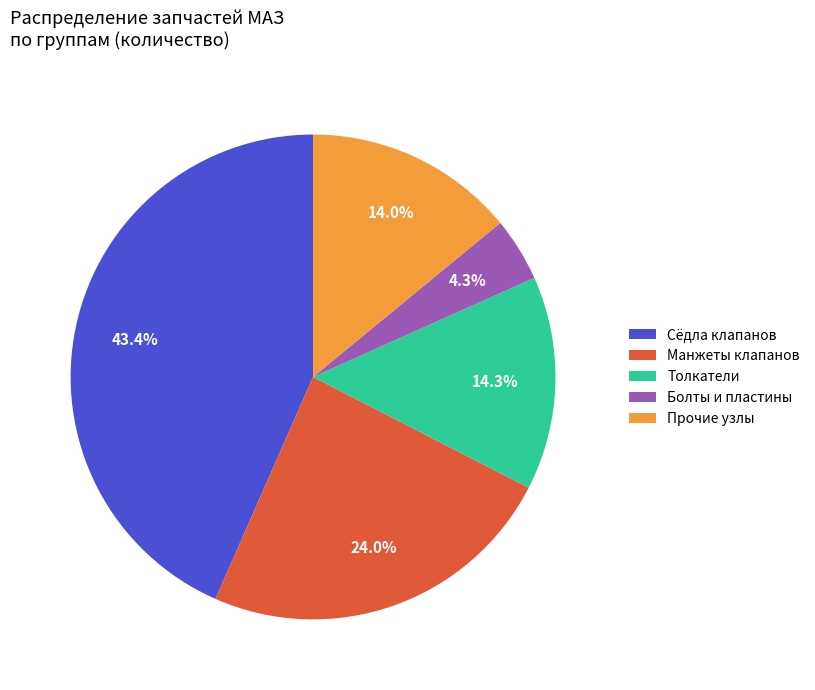

To the nearest percent, what is the average slice percentage?

20%